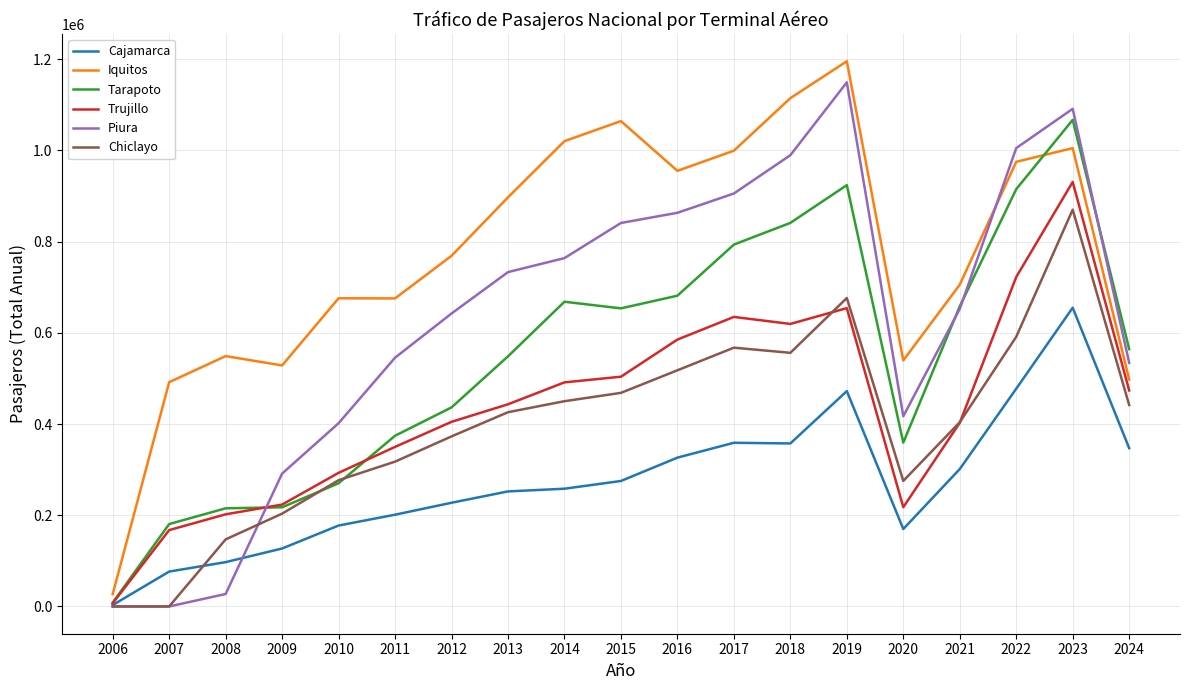

In Trujillo, how many points are lower than both neighbors (excluding endpoints)?

2